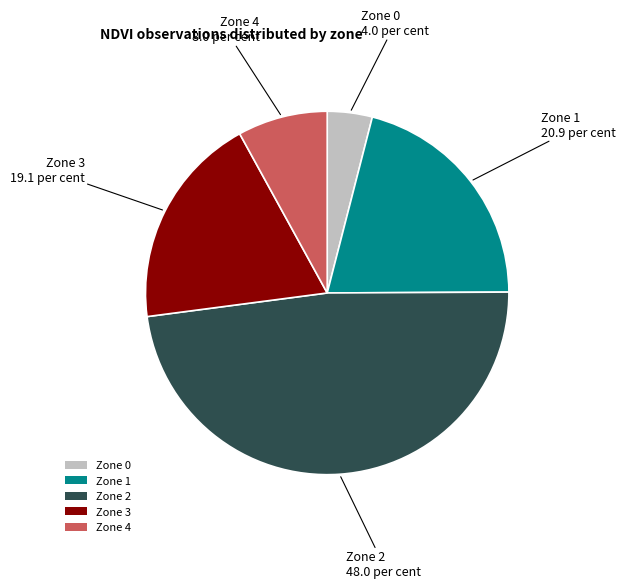

True or false: Zone 1 accounts for 10% of the total.

False